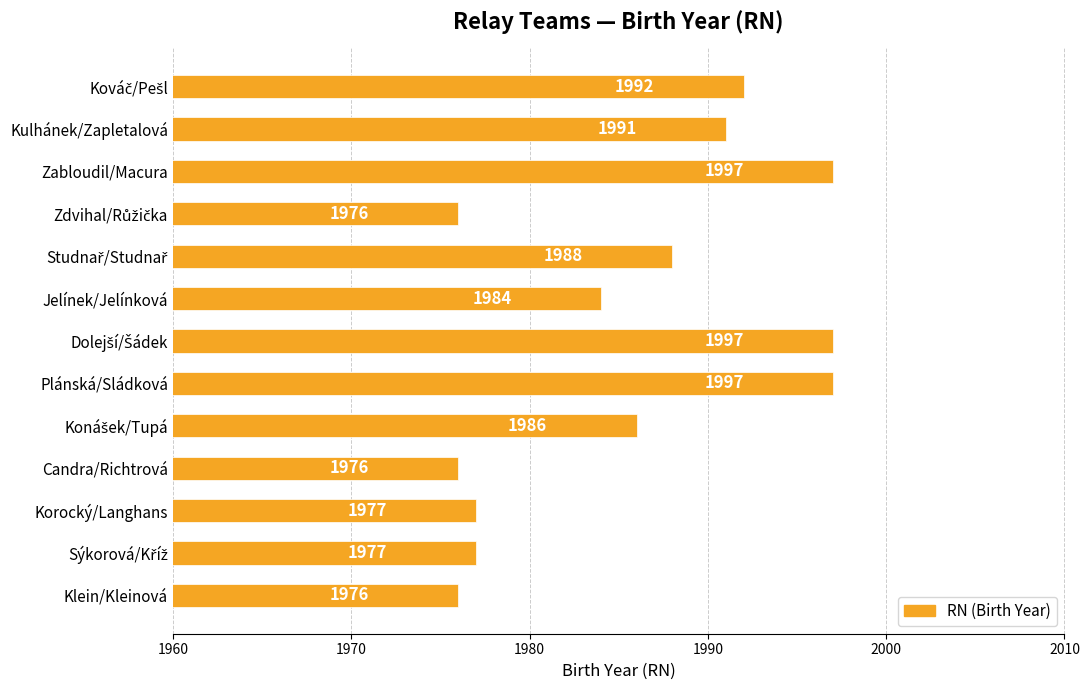

What is the value of the 11th bar from the top?

1977